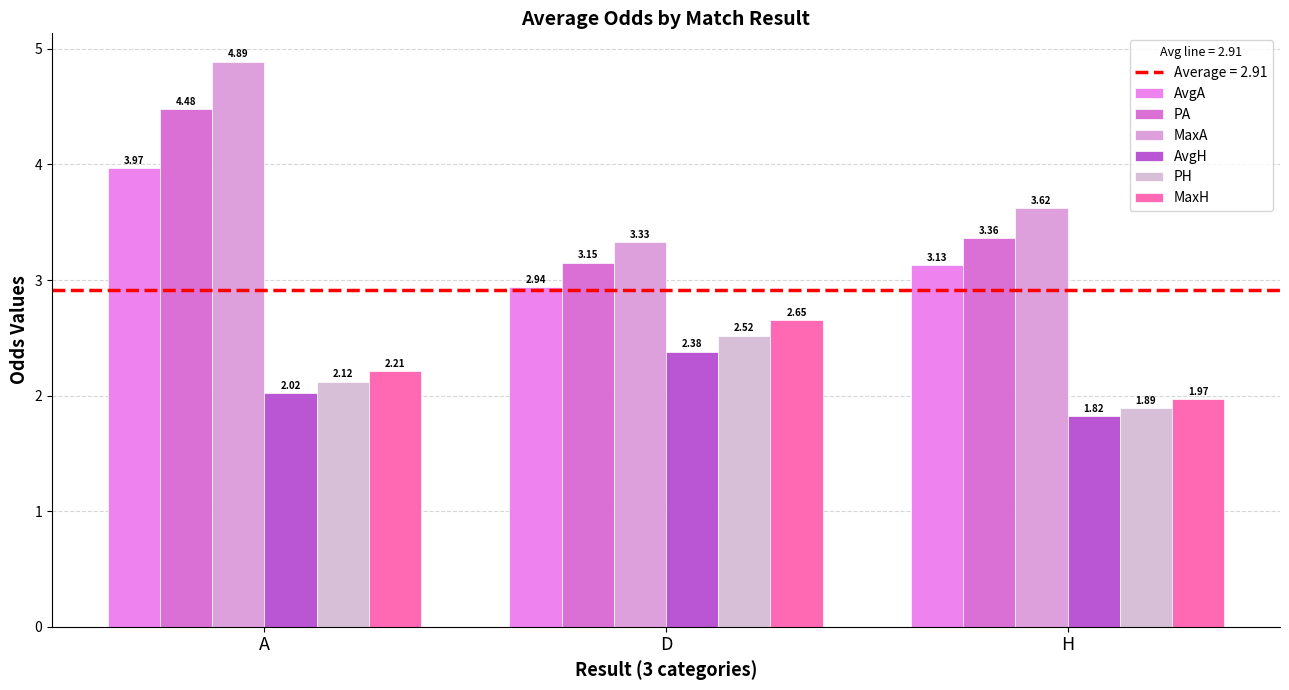

How many bars are there in each group?

6